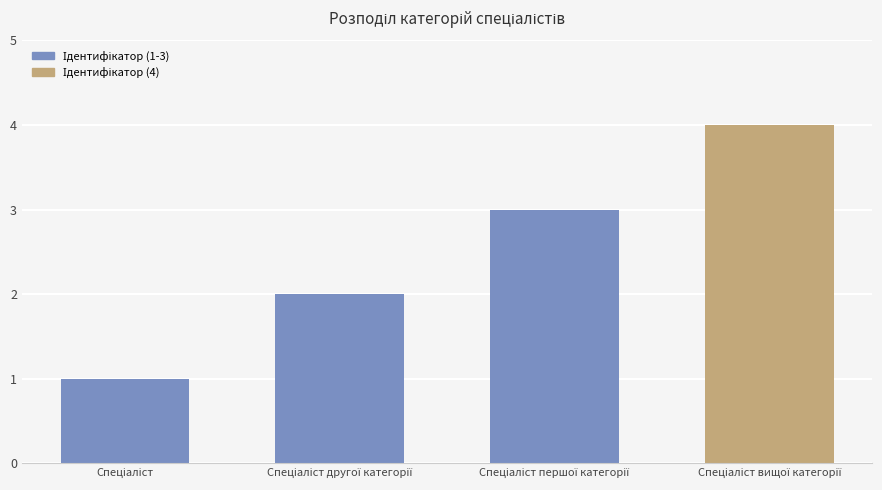

Reading right to left, extract all data points from this chart.

4	3	2	1